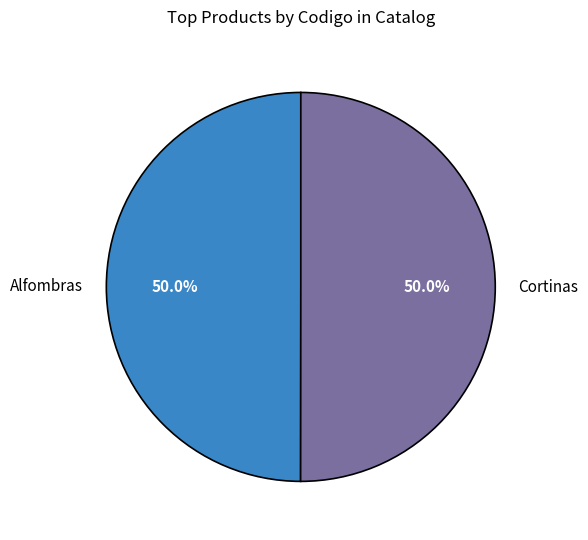

What is the ratio of the value at Alfombras to the value at Cortinas?

1.0